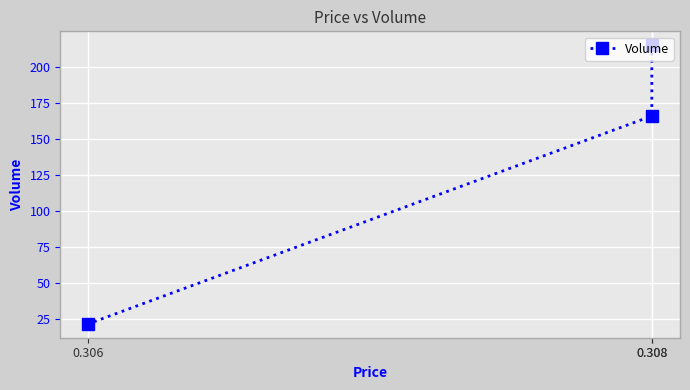

Reading left to right, list all the values displayed in this chart.

215	166	22